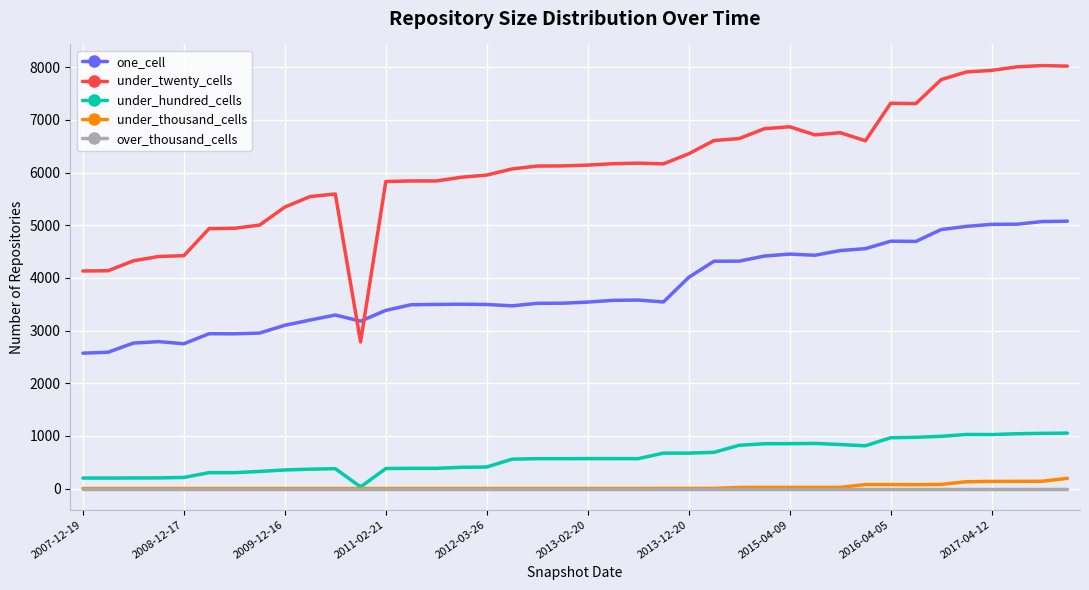

Which series has the largest range (max minus min)?

under_twenty_cells